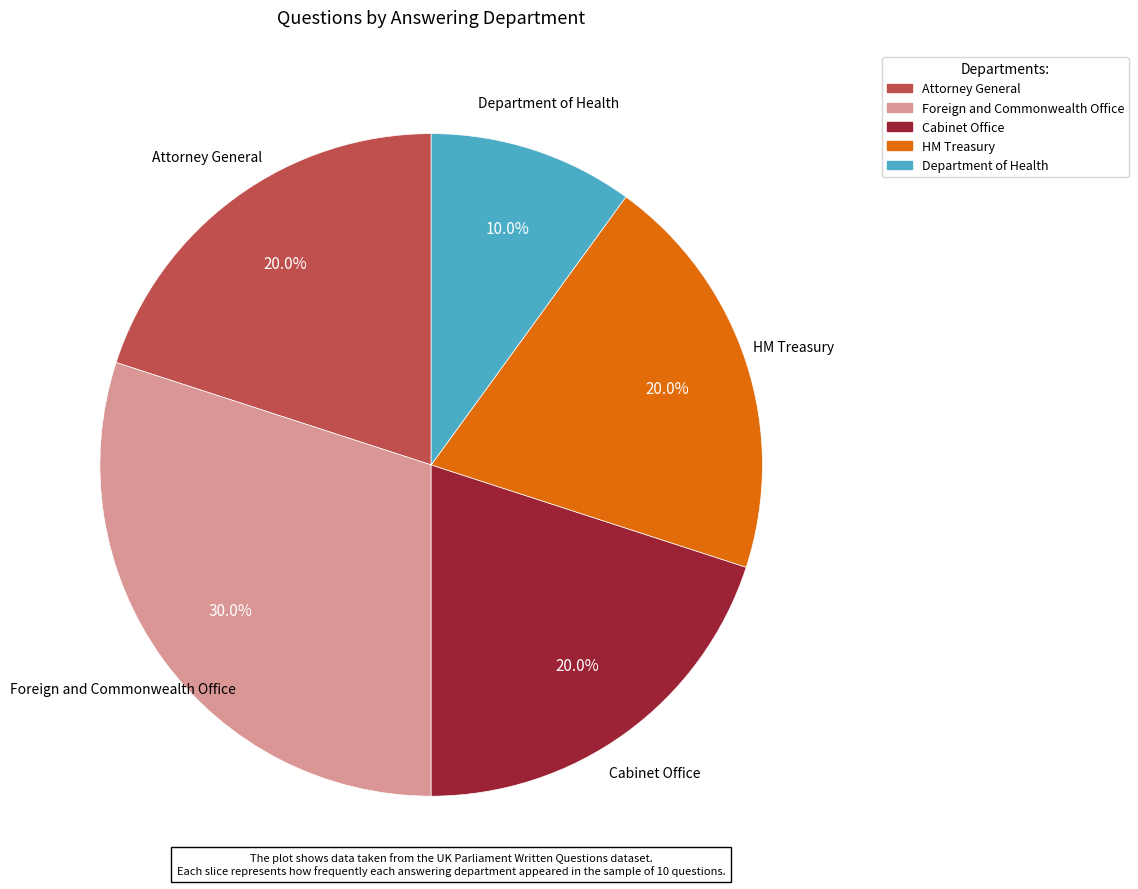

Combined, what portion of the pie is Cabinet Office and Attorney General?

40.0%